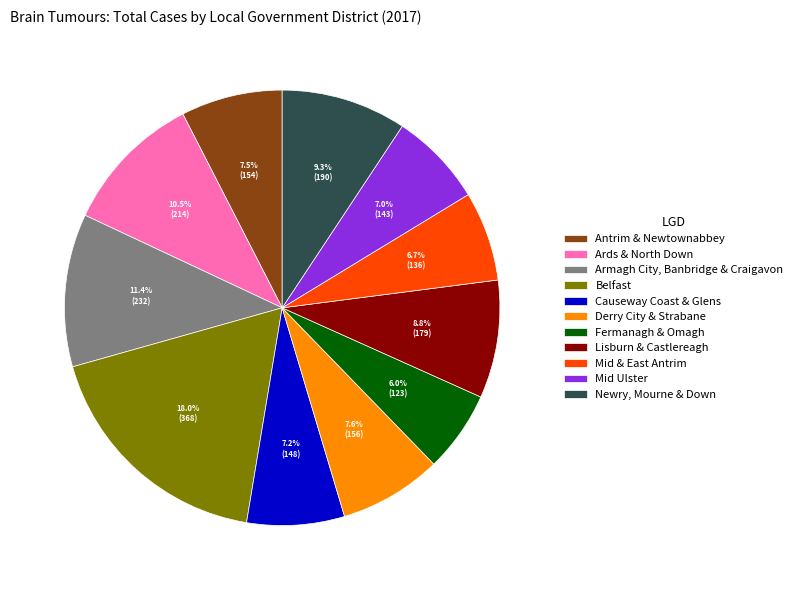

Is the sum of Antrim & Newtownabbey and Mid Ulster greater than half?

No